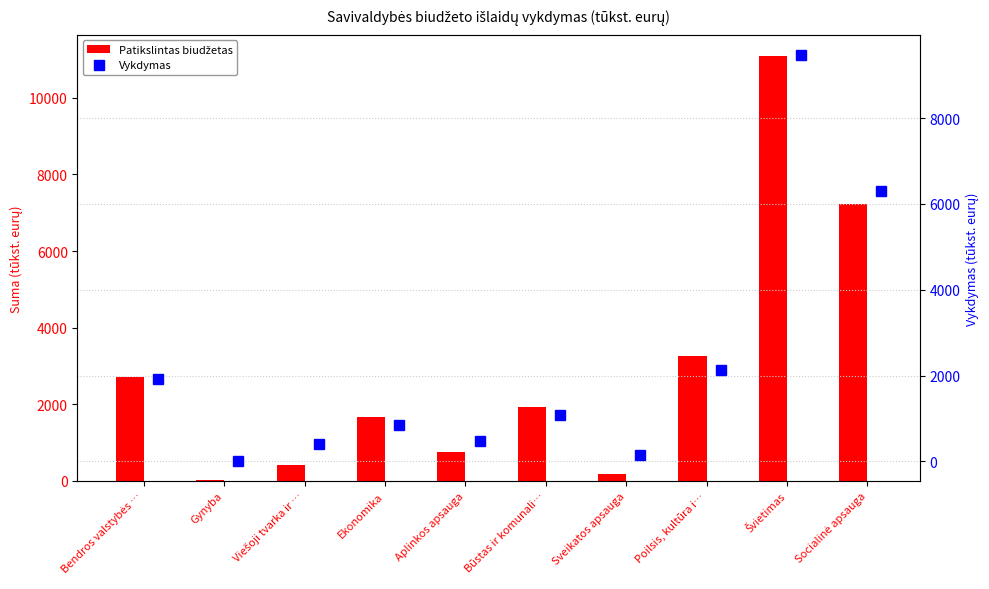

What is the greatest value displayed?

11085.8